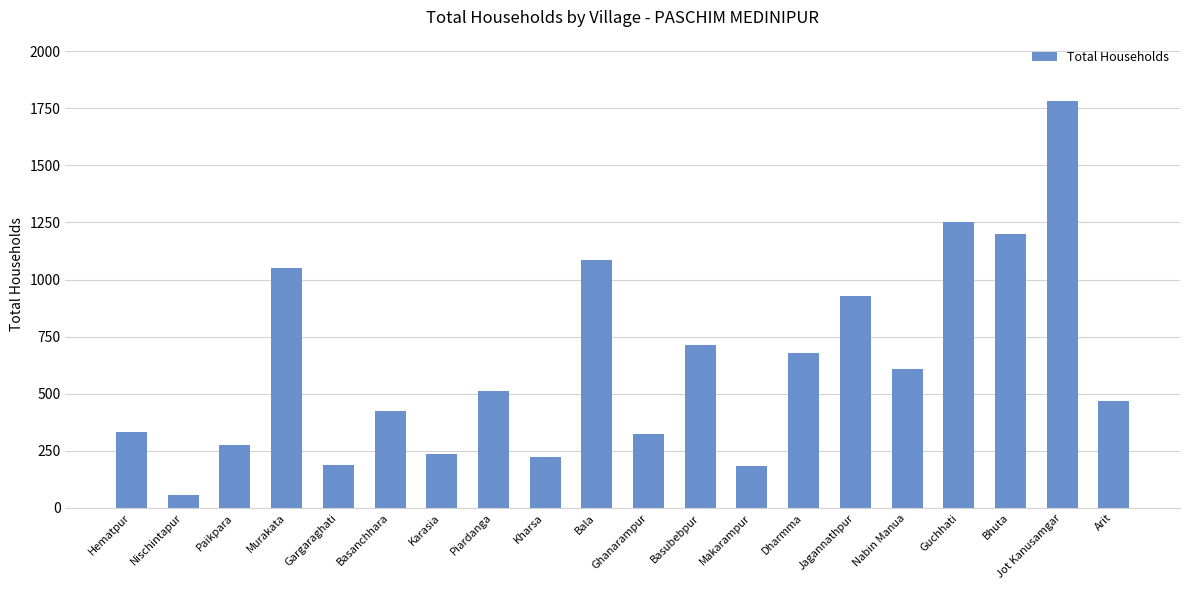

What is the sum of all values?

12522